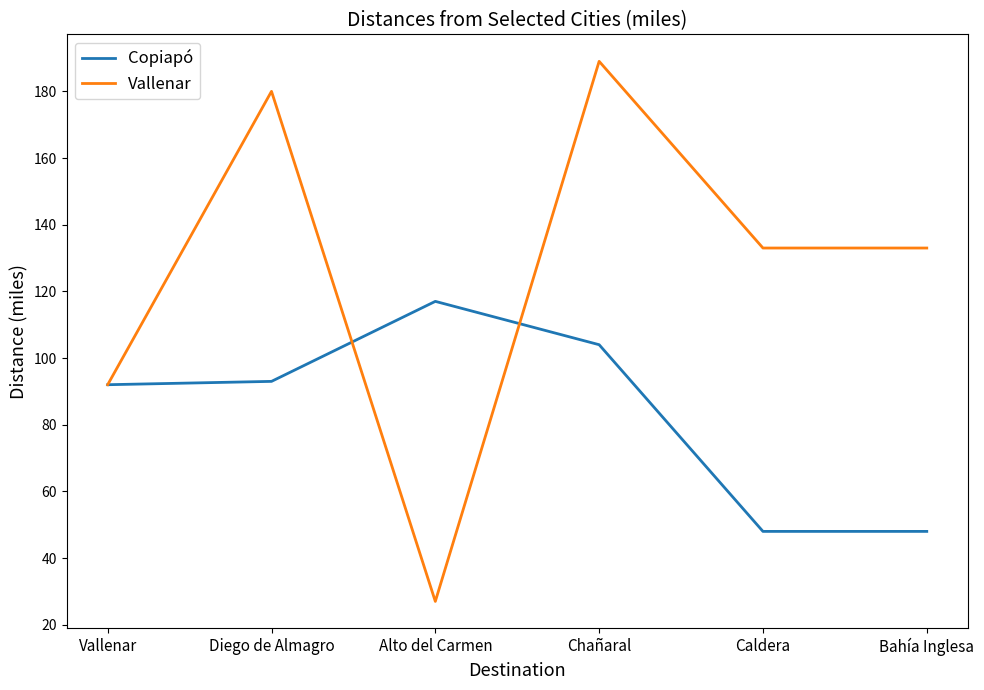

How many lines are shown in the chart?

2